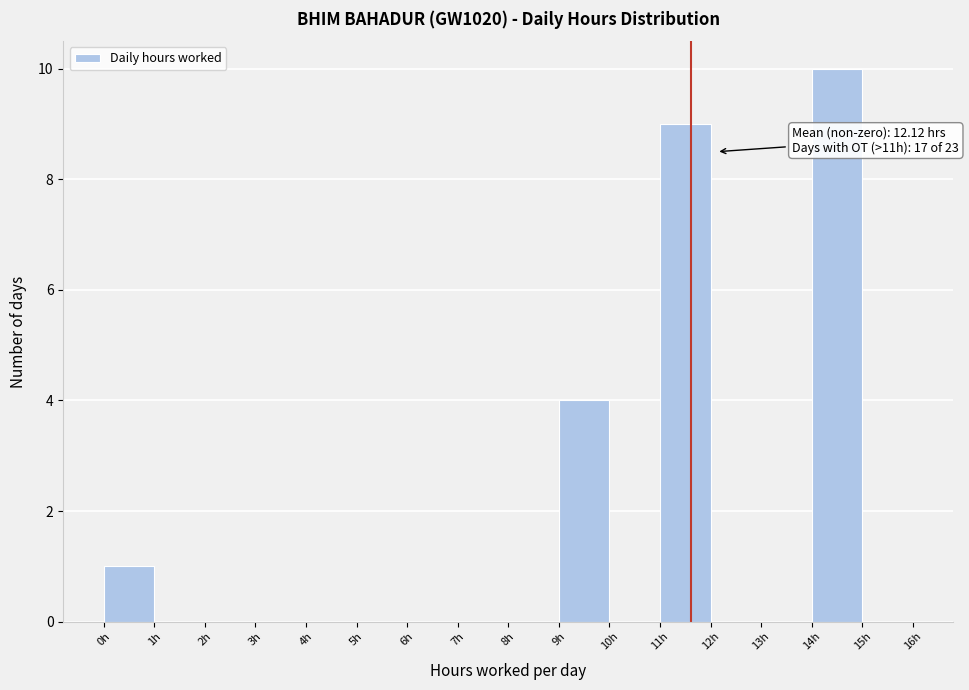

Which range on the x-axis has the tallest bar?

14 to 15